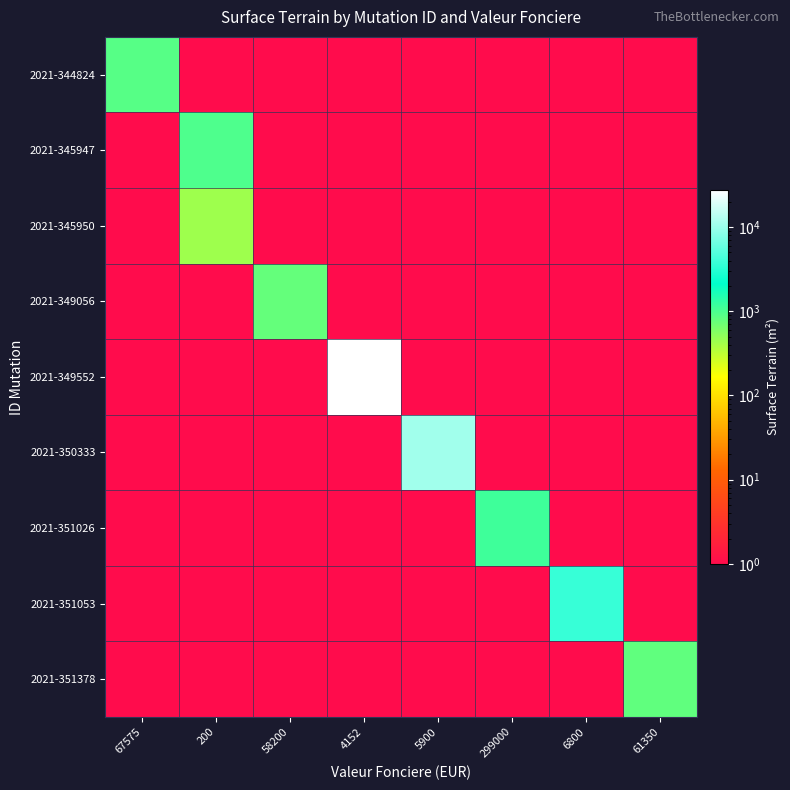

Which label corresponds to the smallest value in the chart?

200